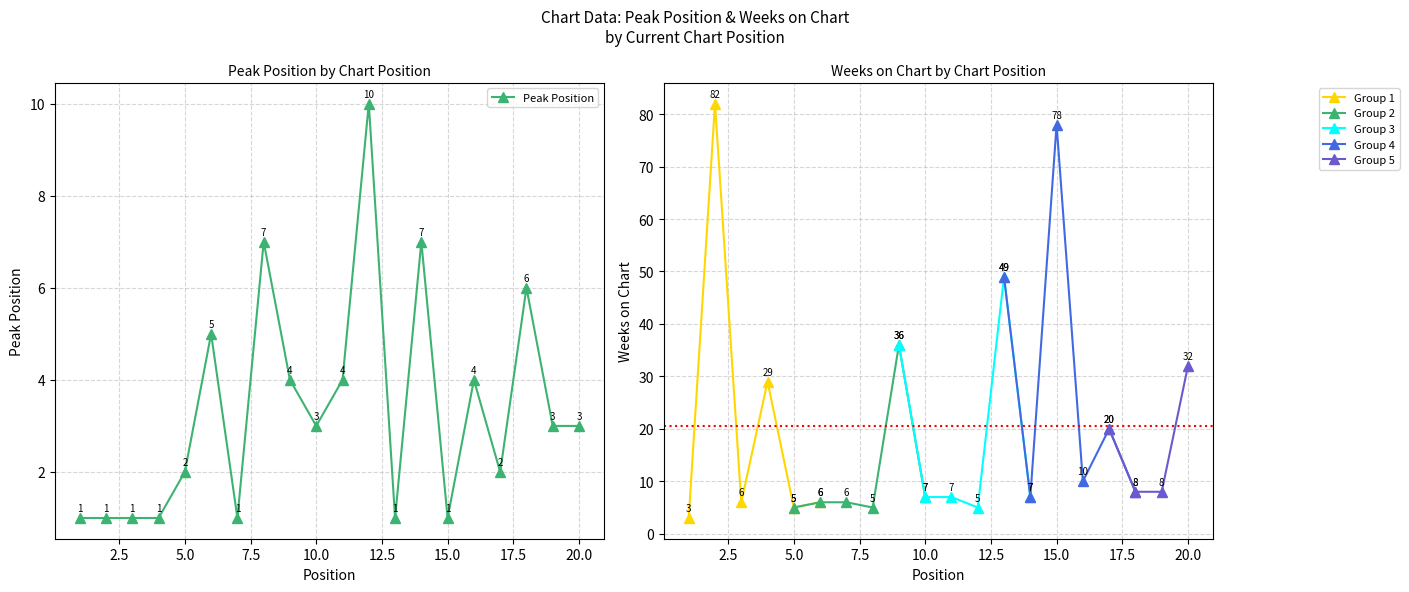

Reading right to left, what are all the values shown in this chart?

3	3	6	2	4	1	7	1	10	4	3	4	7	1	5	2	1	1	1	1